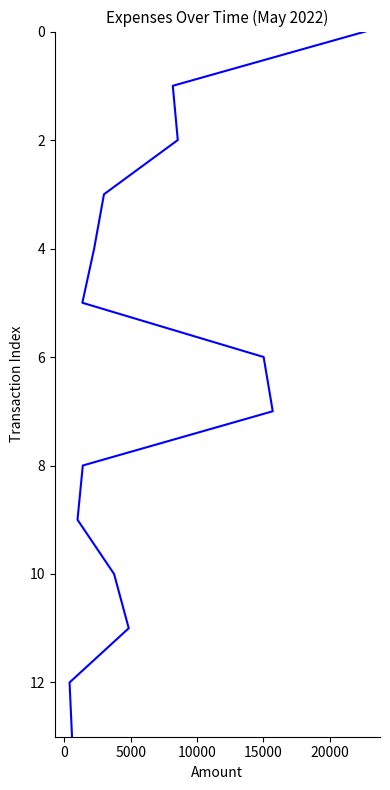

True or false: the data has more than 1 interior local peaks.

False